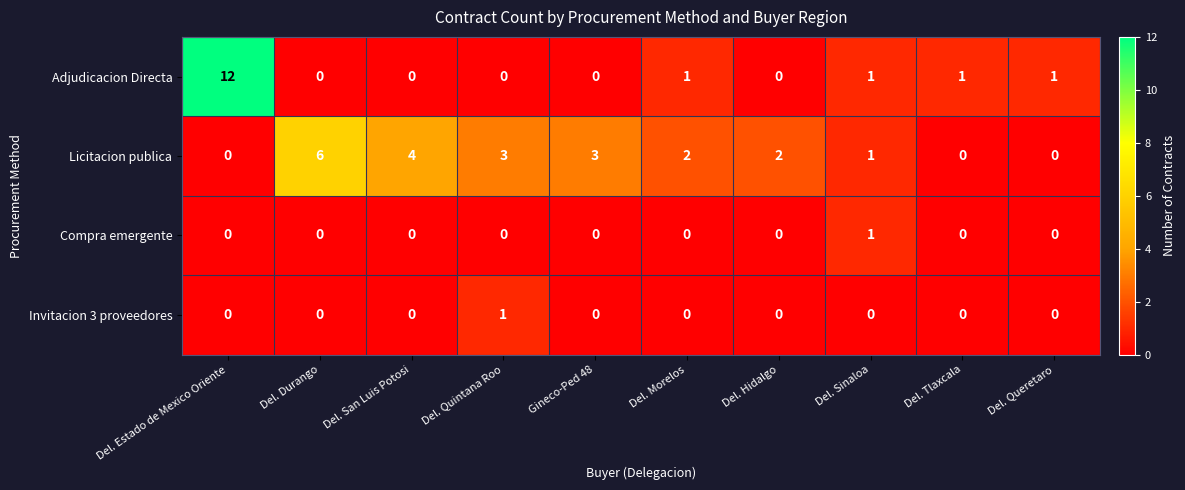

Count the Compra emergente values in the range 0 to 1.

10